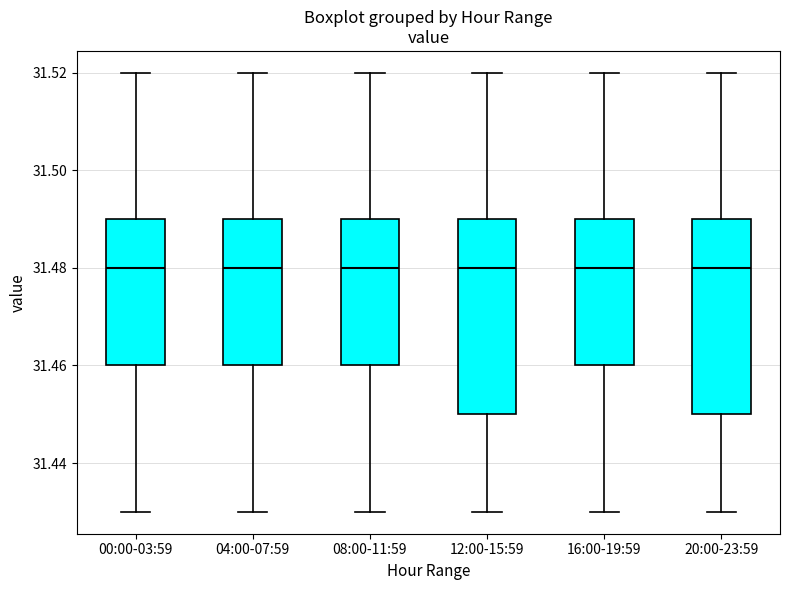

Where is the lower edge of the box for 00:00-03:59 on the y-axis? The values are not printed on the chart, so give them approximately, as read against the axis.

31.46